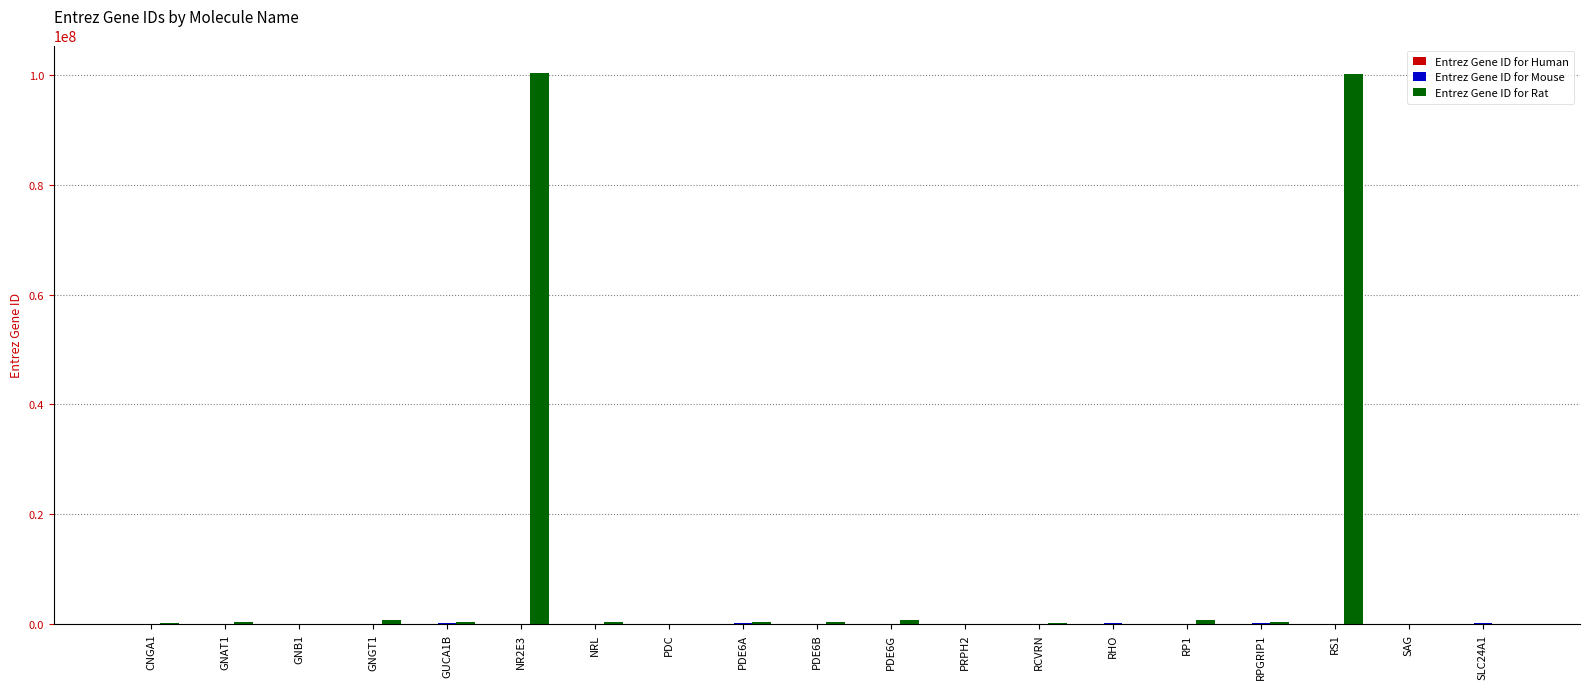

How many data points does each series have?

19